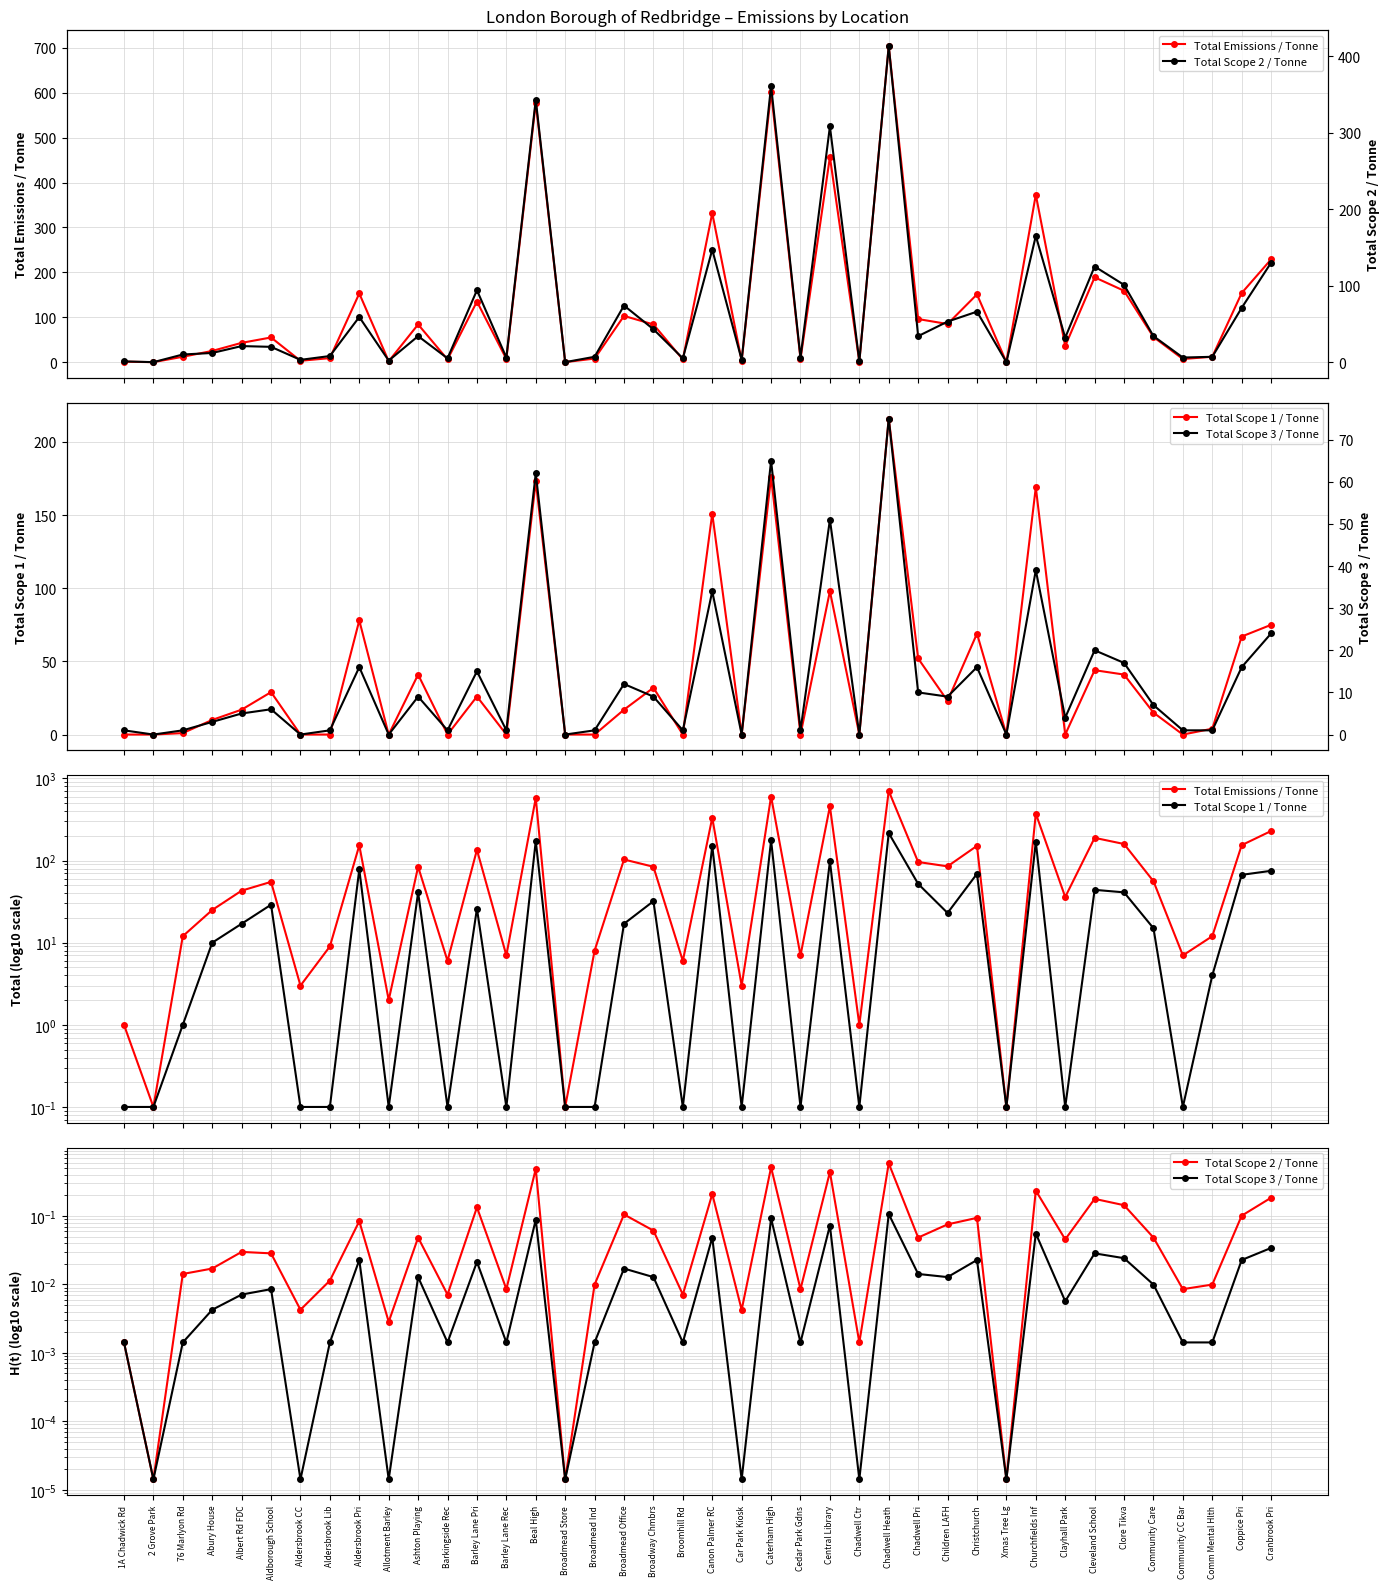

Reading left to right, list all the values displayed in this chart.

Total Emissions / Tonne: 1.0	0.1	12.0	25.0	43.0	55.0	3.0	9.0	153.0	2.0	84.0	6.0	135.0	7.0	578.0	0.1	8.0	103.0	84.0	6.0	332.0	3.0	602.0	7.0	457.0	1.0	704.0	96.0	85.0	151.0	0.1	373.0	36.0	189.0	159.0	56.0	7.0	12.0	154.0	229.0
Total Scope 1 / Tonne: 0.1	0.1	1.0	10.0	17.0	29.0	0.1	0.1	78.0	0.1	41.0	0.1	26.0	0.1	173.0	0.1	0.1	17.0	32.0	0.1	151.0	0.1	176.0	0.1	98.0	0.1	216.0	52.0	23.0	69.0	0.1	169.0	0.1	44.0	41.0	15.0	0.1	4.0	67.0	75.0
Total Scope 2 / Tonne: 1.0	0.0	10.0	12.0	21.0	20.0	3.0	8.0	59.0	2.0	34.0	5.0	94.0	6.0	343.0	0.0	7.0	74.0	43.0	5.0	147.0	3.0	361.0	6.0	308.0	1.0	413.0	34.0	53.0	66.0	0.0	165.0	32.0	125.0	101.0	34.0	6.0	7.0	71.0	130.0
Total Scope 3 / Tonne: 1.0	0.0	1.0	3.0	5.0	6.0	0.0	1.0	16.0	0.0	9.0	1.0	15.0	1.0	62.0	0.0	1.0	12.0	9.0	1.0	34.0	0.0	65.0	1.0	51.0	0.0	75.0	10.0	9.0	16.0	0.0	39.0	4.0	20.0	17.0	7.0	1.0	1.0	16.0	24.0